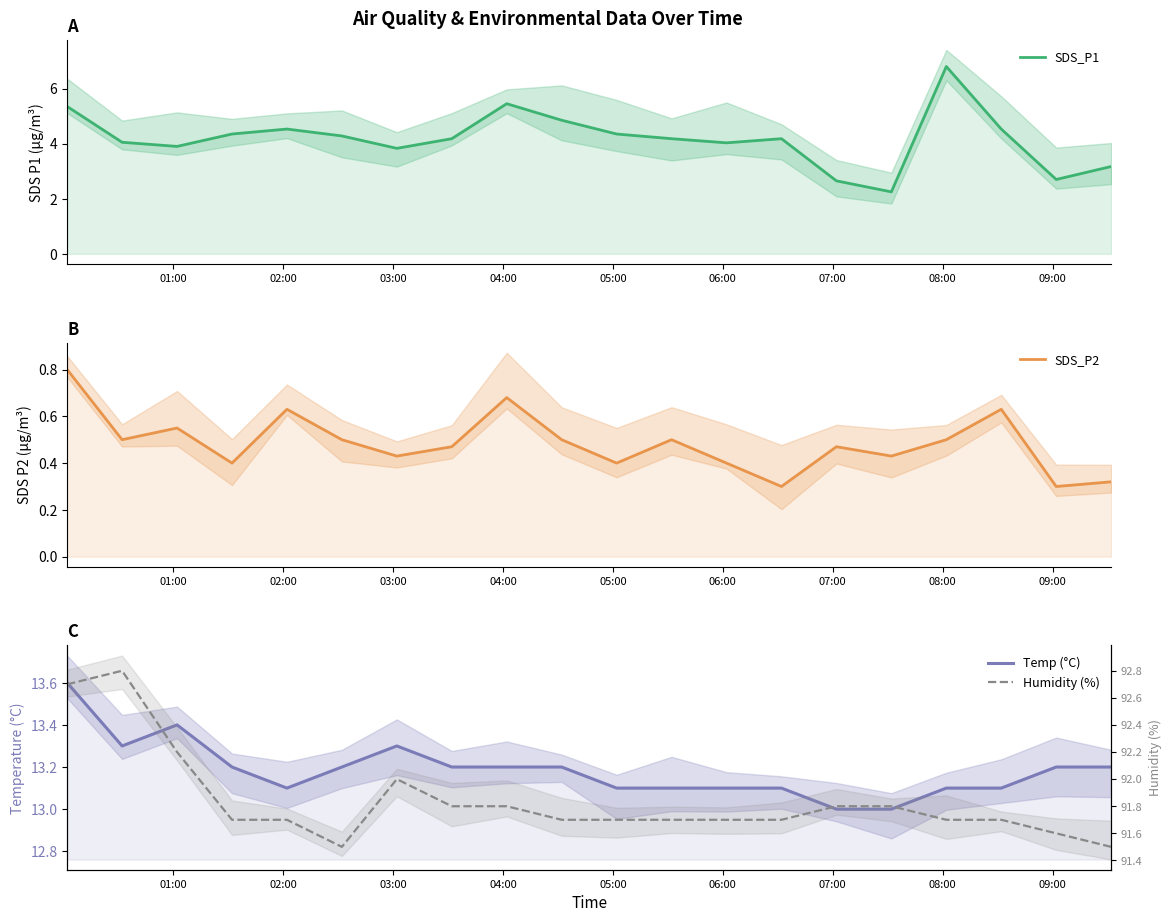

How many values in the SDS_P1 series are below 4?

6